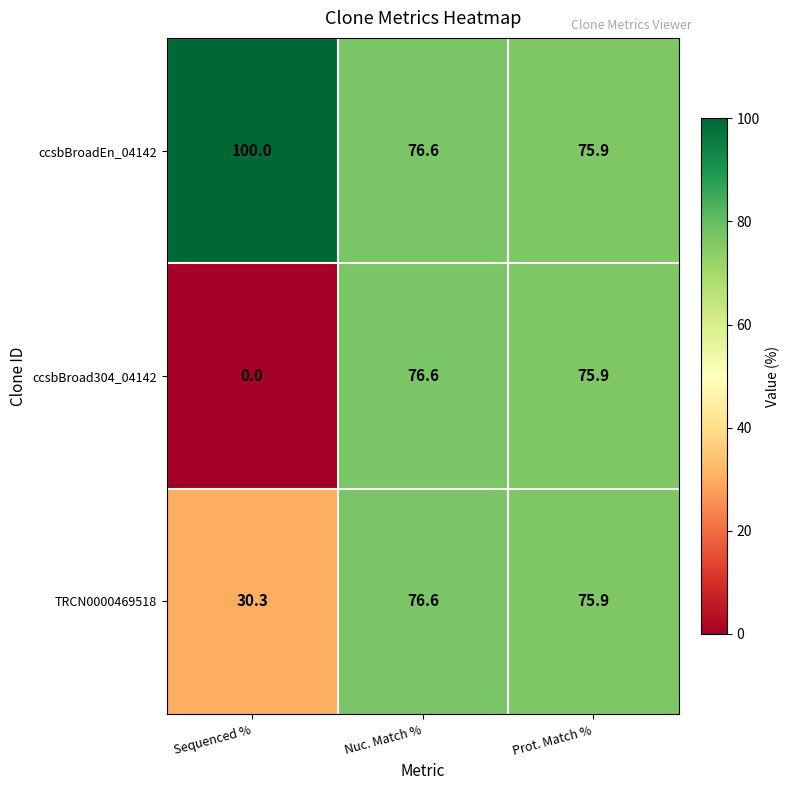

The value of TRCN0000469518 at Sequenced % is 30.3. True or false?

True